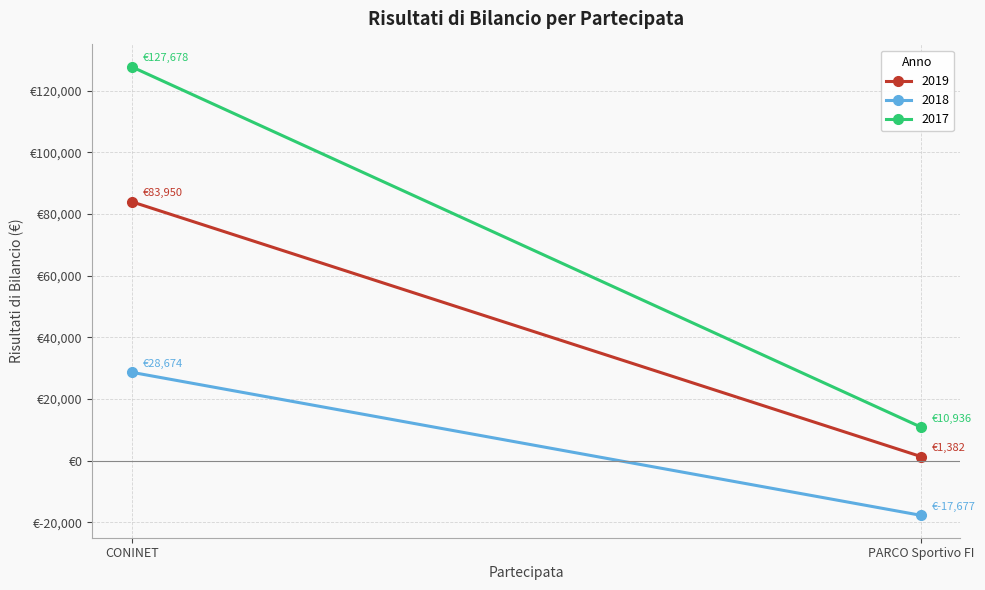

What is the difference between the maximum and minimum values in the 2019 series?

82568.0